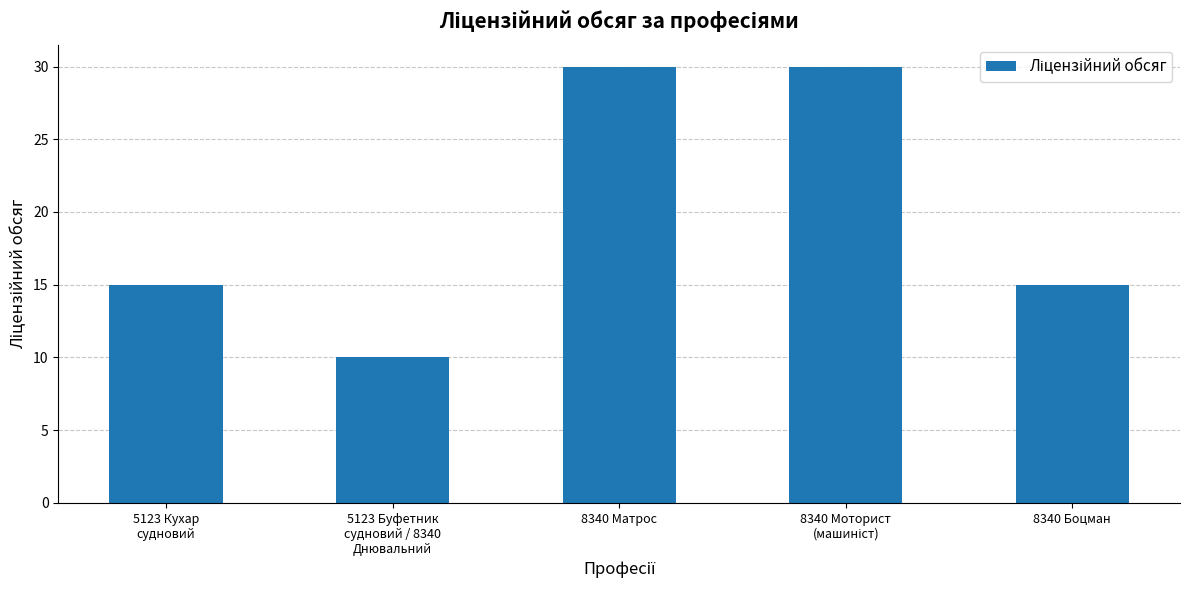

Reading left to right, extract all data points from this chart.

15	10	30	30	15